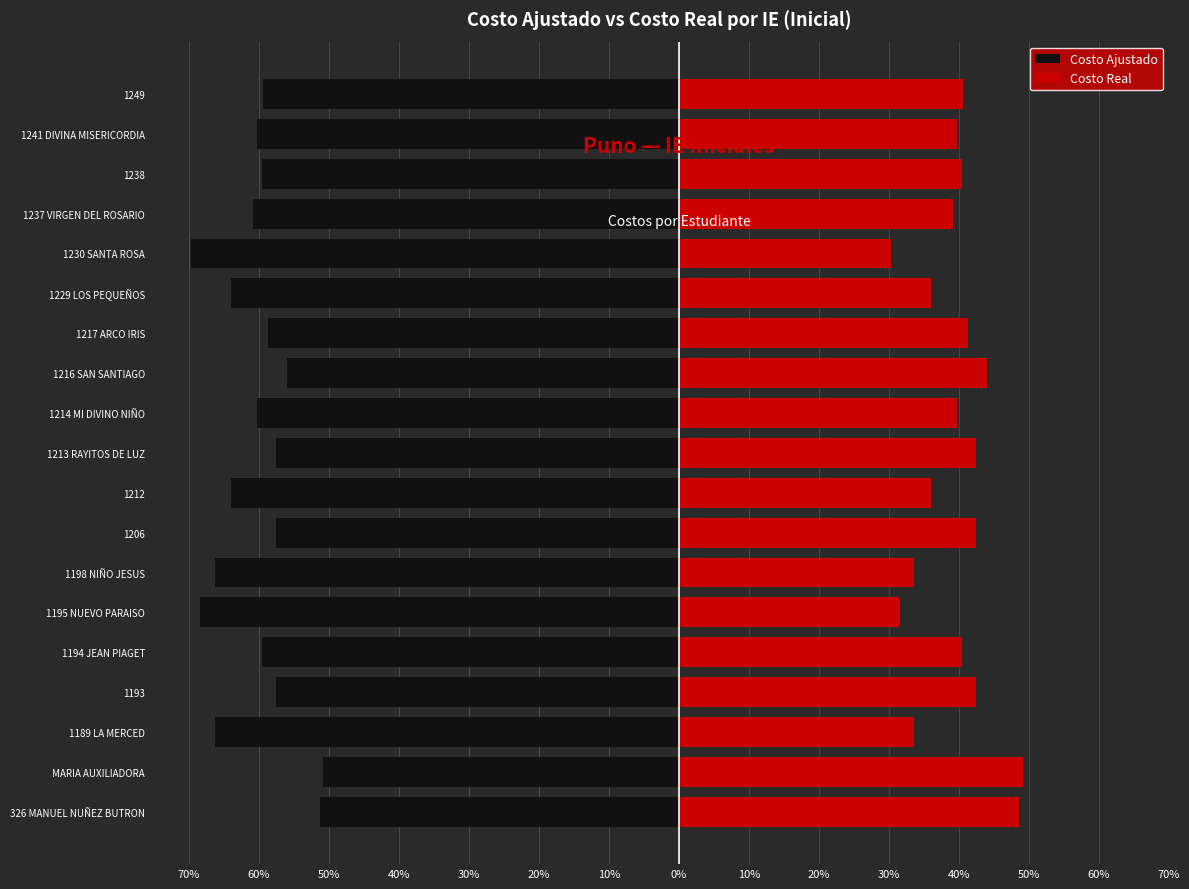

What is the difference between the second highest and second lowest values in the Costo Real series?

17.1